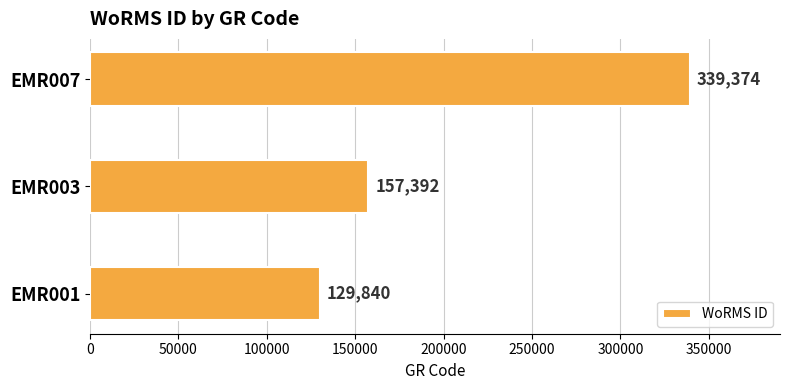

How many data points are less than 157392?

1